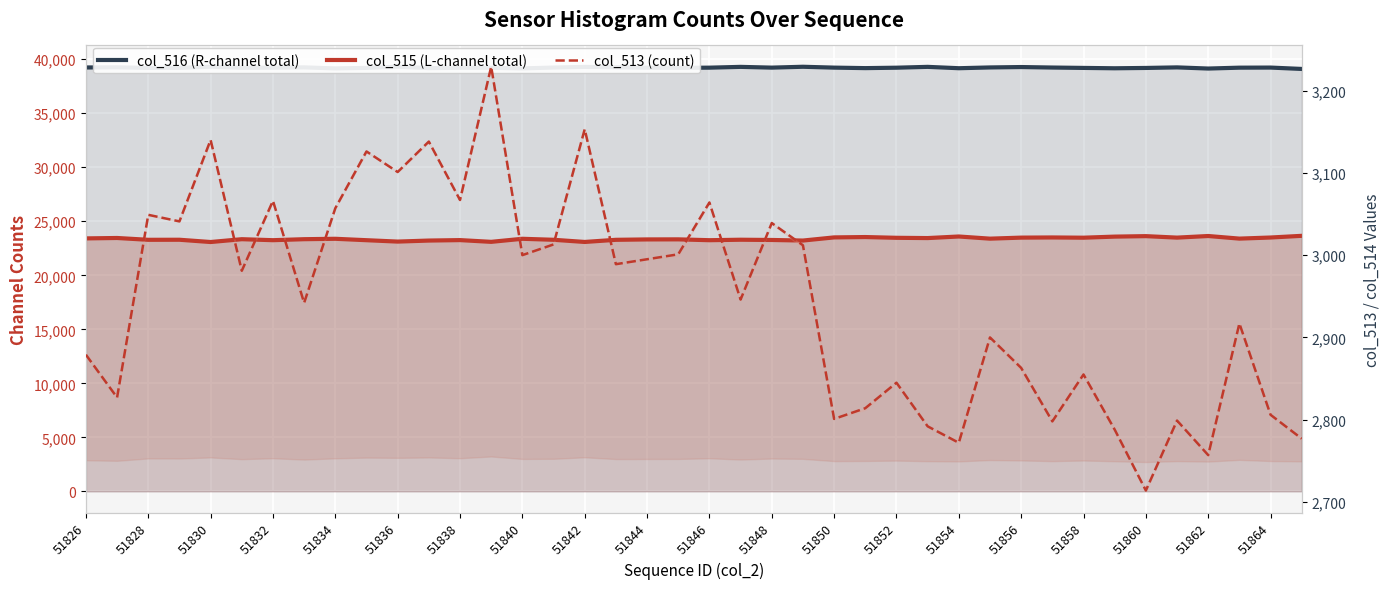

Between 25 and 51834, which is larger?

51834